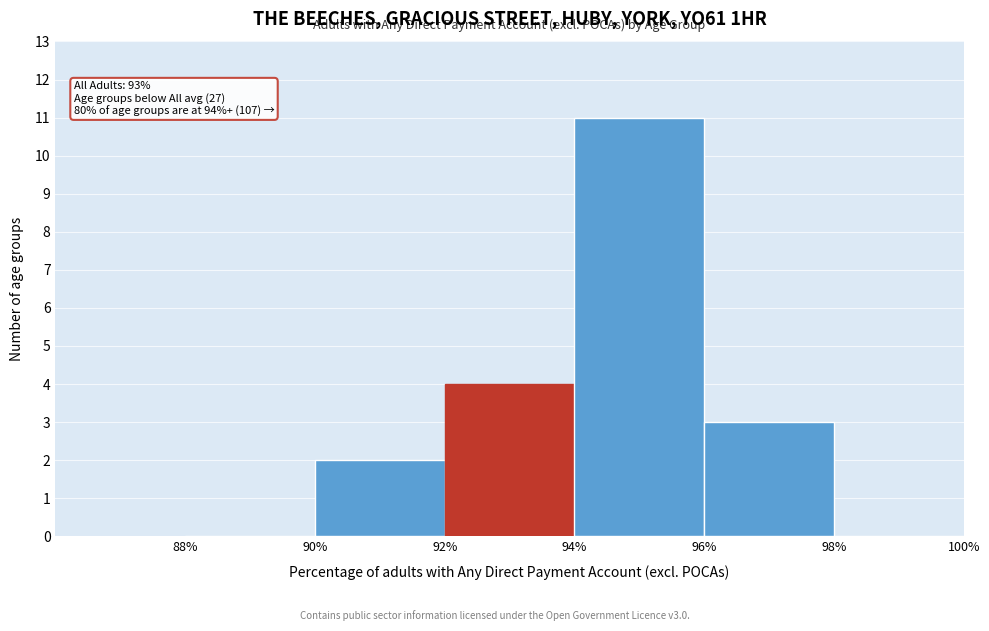

Over which range of the x-axis is the bar tallest?

94% to 96%